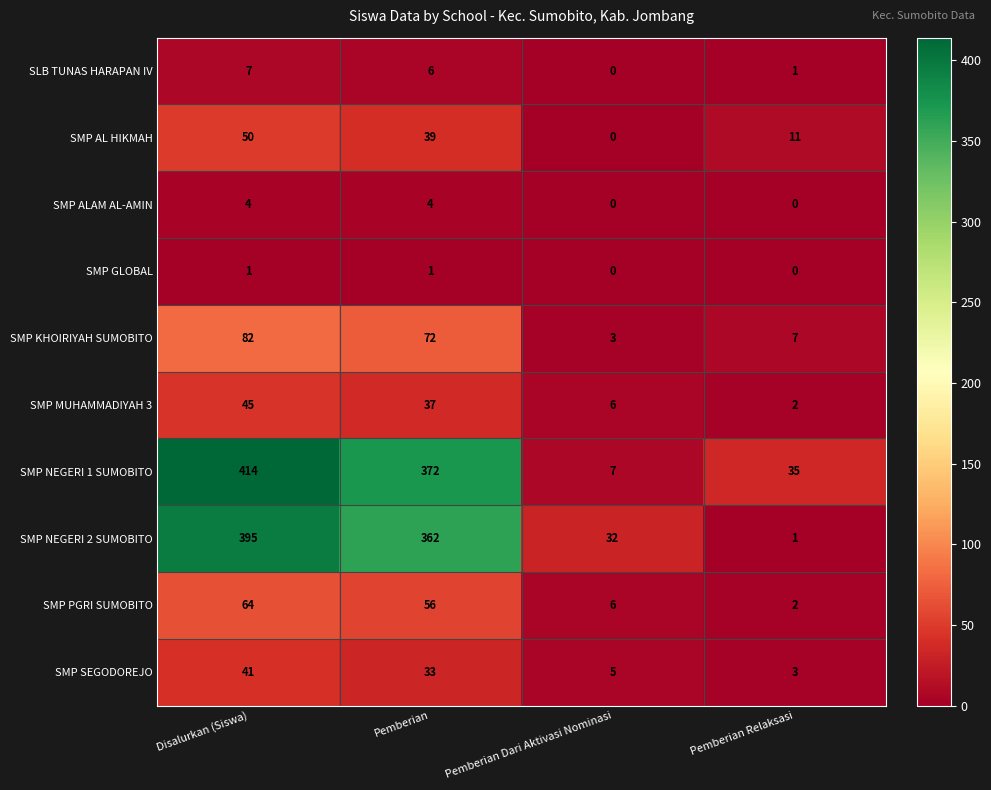

At how many categories does at least one series exceed 75?

2